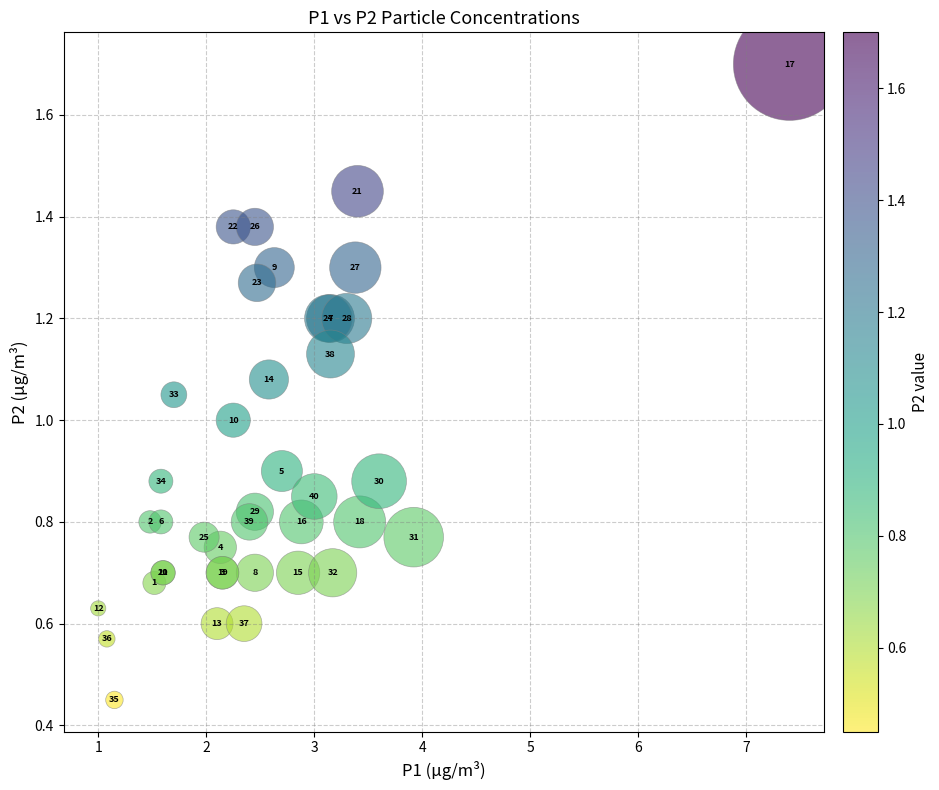

What Y value in the scatter plot is closest to 1?

1.0